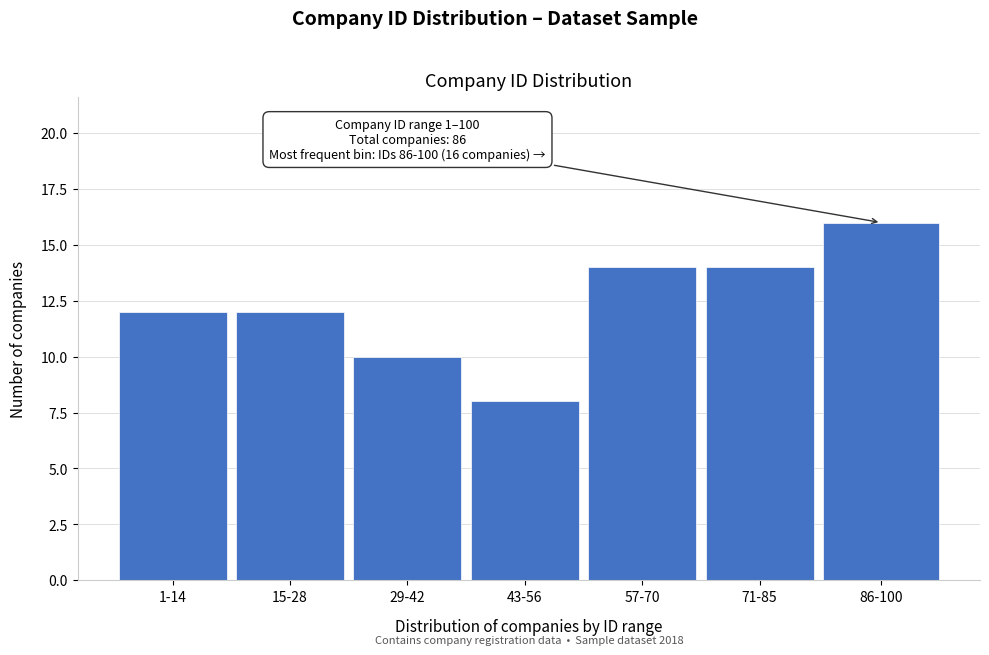

Reading left to right, what are all the values shown in this chart?

1-14=12	15-28=12	29-42=10	43-56=8	57-70=14	71-85=14	86-100=16